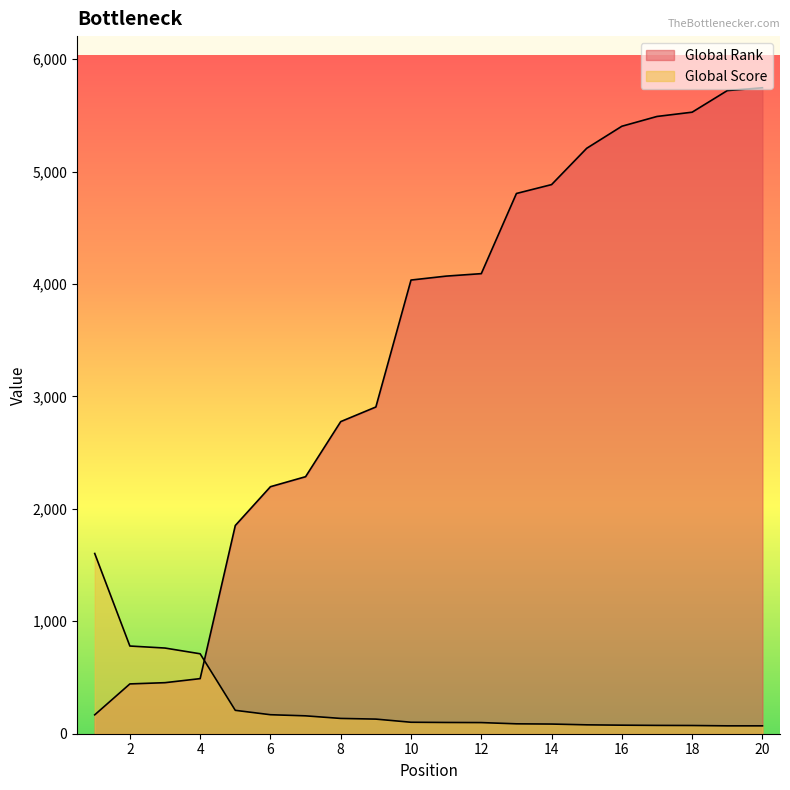

Where do Global Rank and Global Score first cross each other?

4 and 5